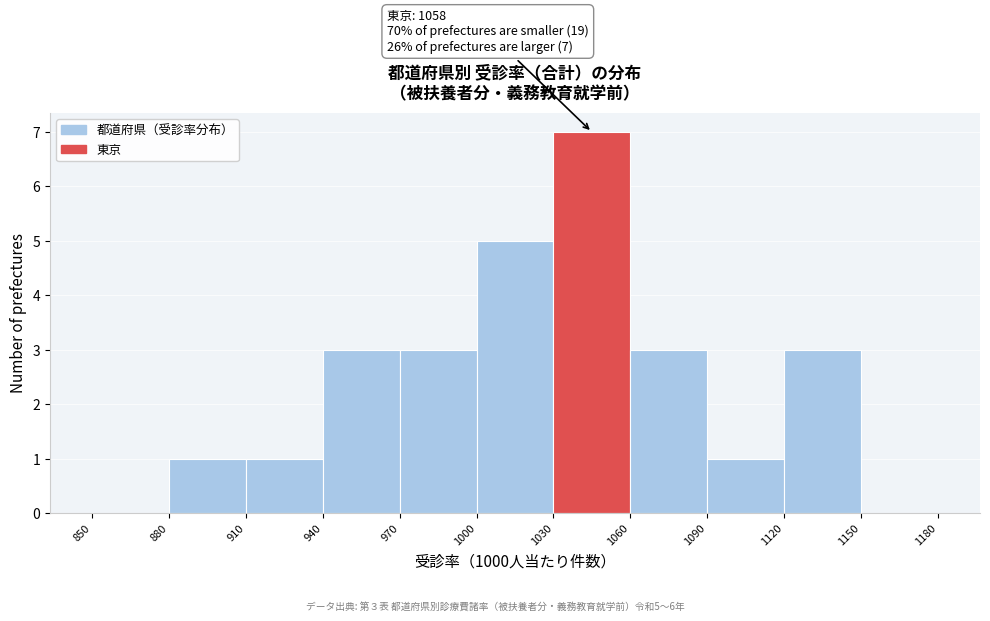

Over which range of the x-axis is the bar tallest?

1030 to 1060